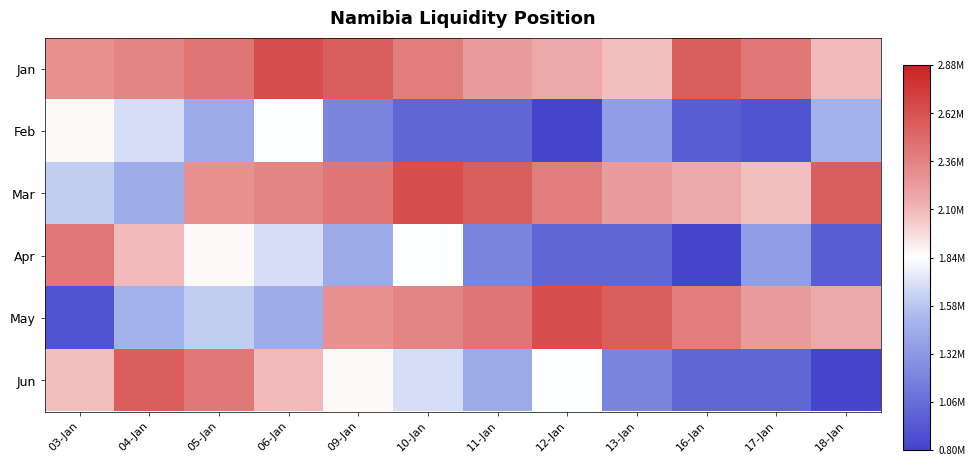

Reading right to left, list all the values displayed in this chart.

Jan: 18-Jan=2096786.6	17-Jan=2413885.3	16-Jan=2550667.7	13-Jan=2069350.2	12-Jan=2150578.4	11-Jan=2229244.0	10-Jan=2388963.6	09-Jan=2550968.5	06-Jan=2642328.5	05-Jan=2433441.2	04-Jan=2351196.7	03-Jan=2288531.6
Feb: 18-Jan=1478991.3	17-Jan=900356.6	16-Jan=966657.5	13-Jan=1354514.0	12-Jan=801061.5	11-Jan=1018790.5	10-Jan=1014708.3	09-Jan=1200416.6	06-Jan=1836838.8	05-Jan=1428722.8	04-Jan=1693344.0	03-Jan=1861254.5
Mar: 18-Jan=2550667.7	17-Jan=2069350.2	16-Jan=2150578.4	13-Jan=2229244.0	12-Jan=2388963.6	11-Jan=2550968.5	10-Jan=2642328.5	09-Jan=2433441.2	06-Jan=2351196.7	05-Jan=2288531.6	04-Jan=1446894.2	03-Jan=1619733.9
Apr: 18-Jan=966657.5	17-Jan=1354514.0	16-Jan=801061.5	13-Jan=1018790.5	12-Jan=1014708.3	11-Jan=1200416.6	10-Jan=1836838.8	09-Jan=1428722.8	06-Jan=1693344.0	05-Jan=1861254.5	04-Jan=2096786.6	03-Jan=2413885.3
May: 18-Jan=2150578.4	17-Jan=2229244.0	16-Jan=2388963.6	13-Jan=2550968.5	12-Jan=2642328.5	11-Jan=2433441.2	10-Jan=2351196.7	09-Jan=2288531.6	06-Jan=1446894.2	05-Jan=1619733.9	04-Jan=1478991.3	03-Jan=900356.6
Jun: 18-Jan=801061.5	17-Jan=1018790.5	16-Jan=1014708.3	13-Jan=1200416.6	12-Jan=1836838.8	11-Jan=1428722.8	10-Jan=1693344.0	09-Jan=1861254.5	06-Jan=2096786.6	05-Jan=2413885.3	04-Jan=2550667.7	03-Jan=2069350.2